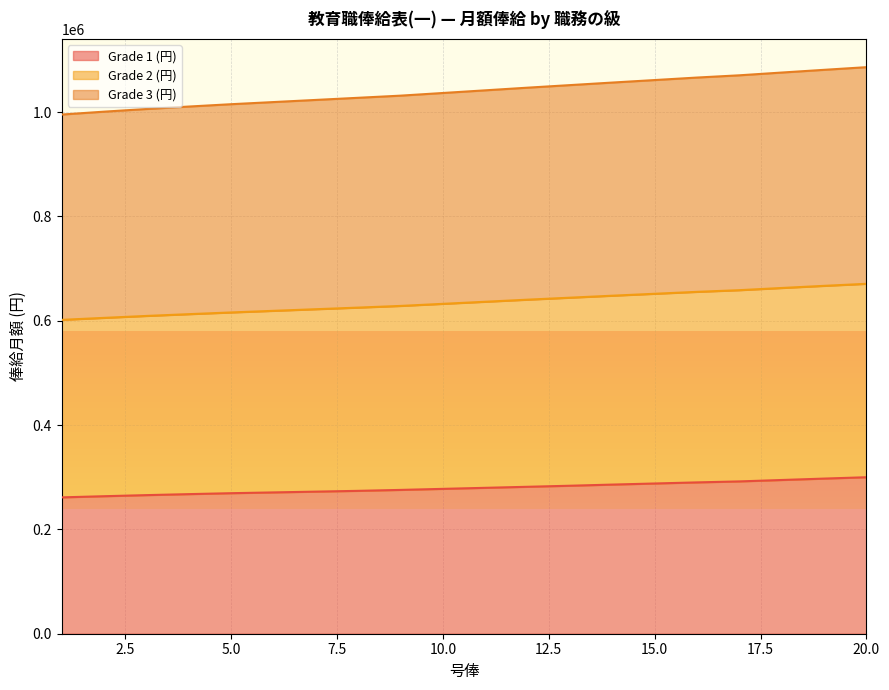

What is the total value across all series at 16?

2011700